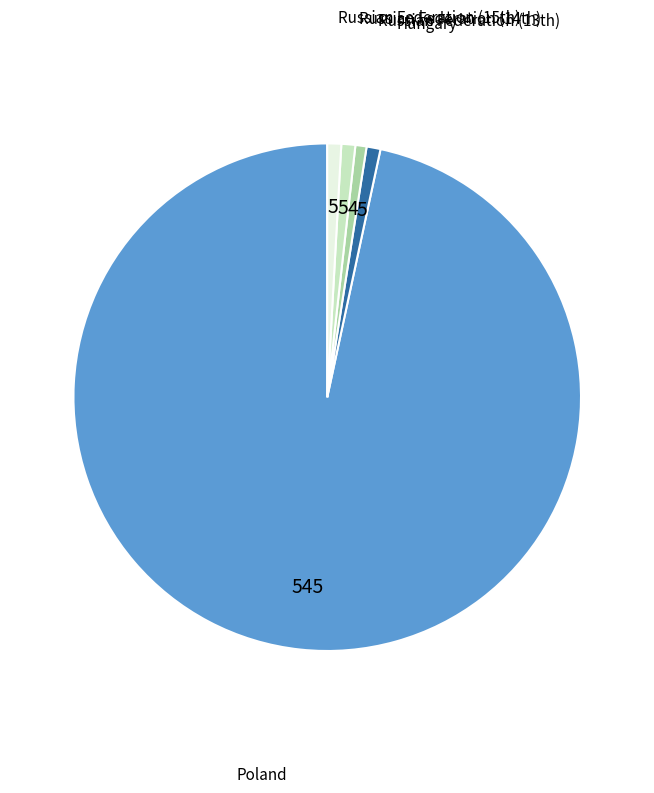

Is there any slice that represents more than half of the pie?

Yes